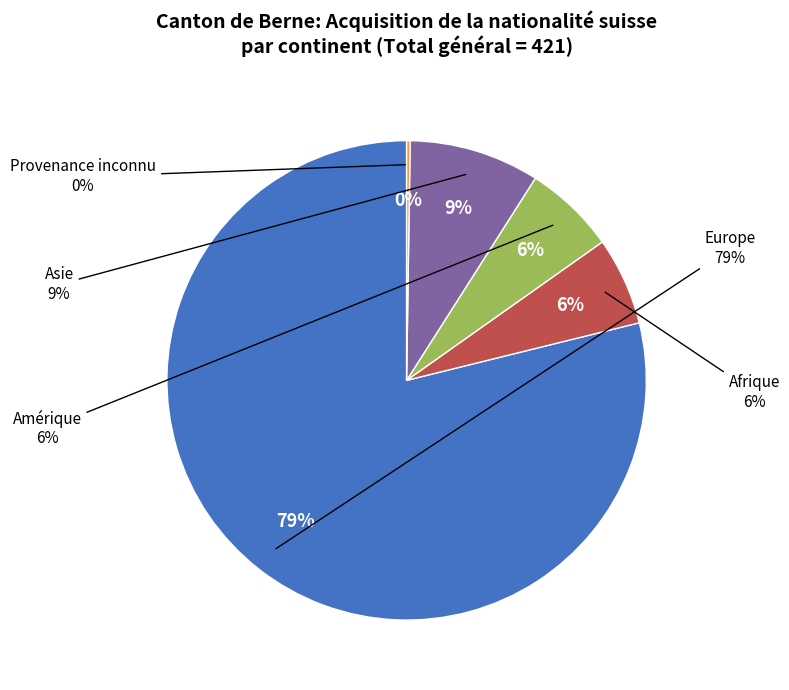

True or false: Afrique accounts for 6% of the total.

True